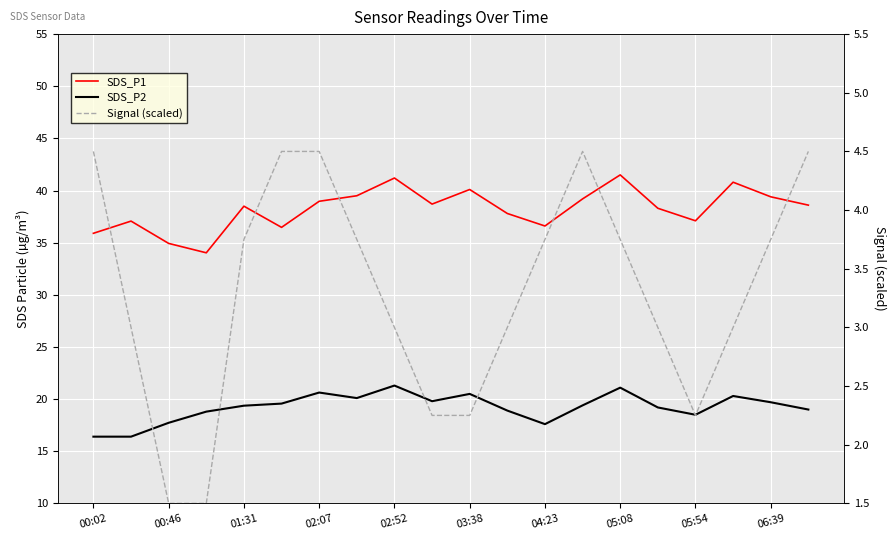

True or false: SDS_P2 and SDS_P1 cross at least once.

False